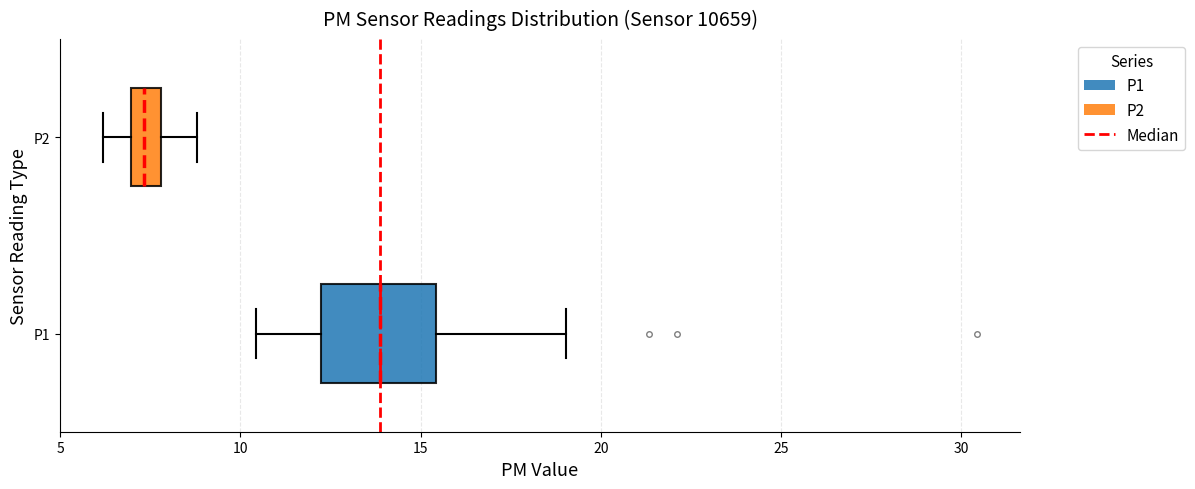

Which box has the furthest to the right median line?

P1